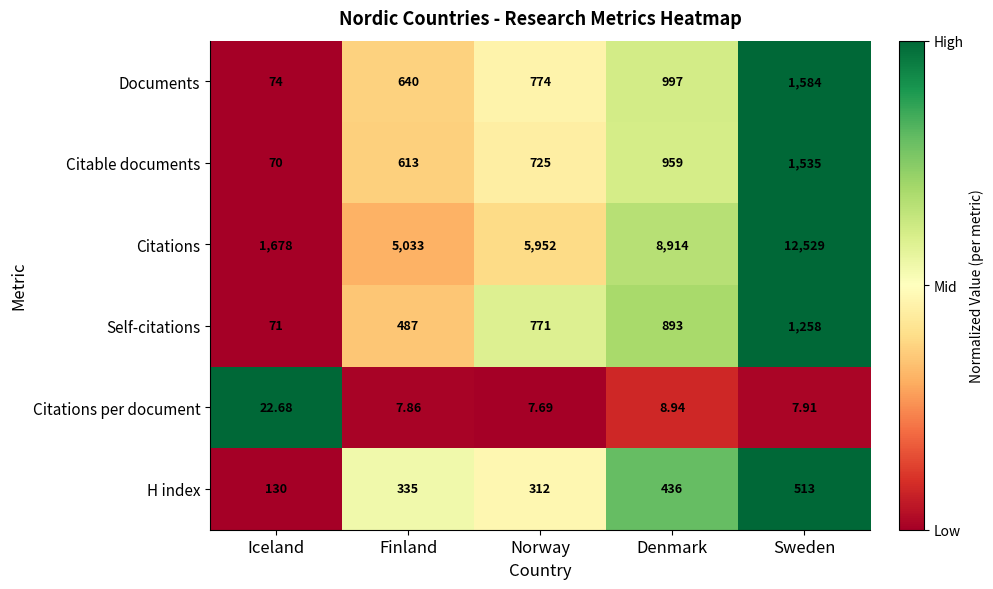

Which series has the largest range (max minus min)?

Citations